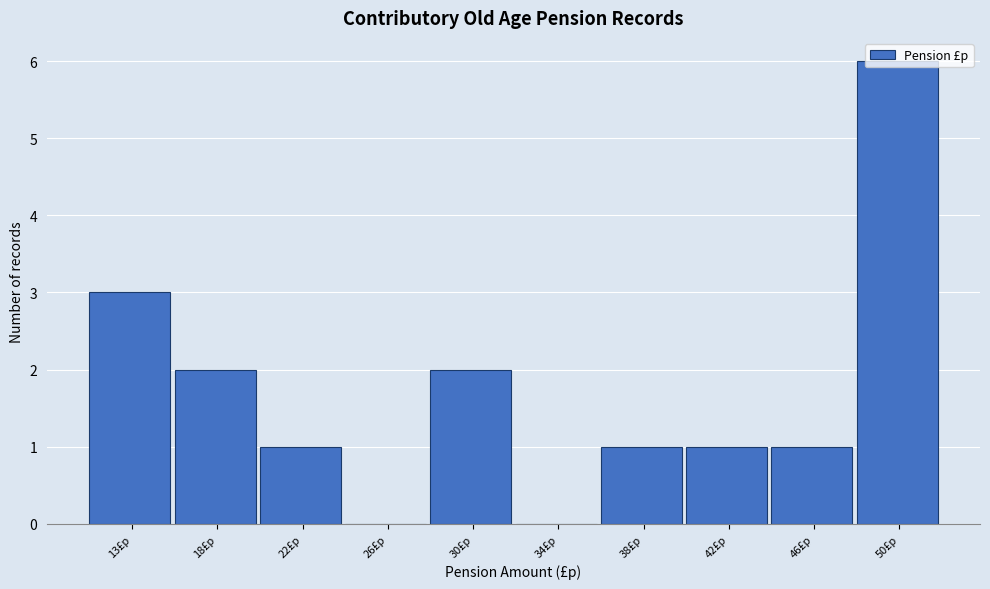

What is the ratio of the value at 13£p to the value at 46£p?

3.0